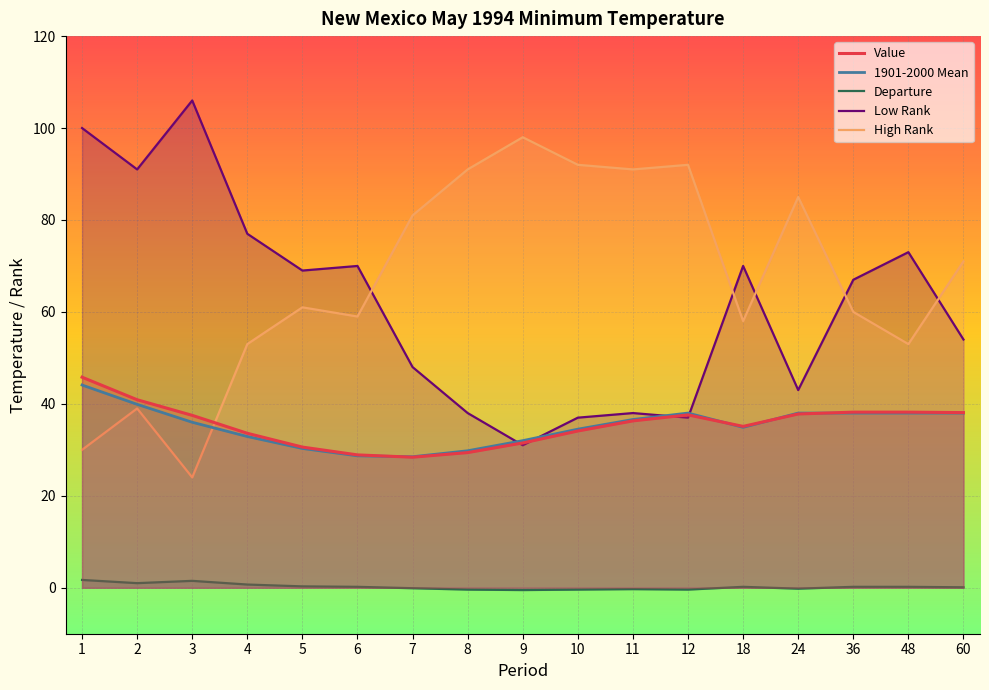

What is the value of the High Rank point at the 3rd from the left?

24.0